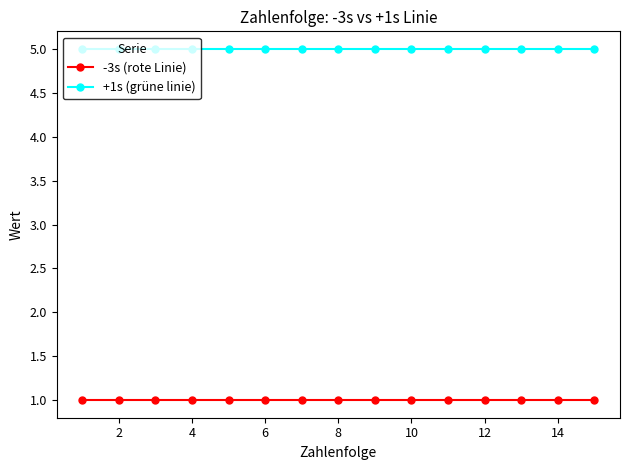

What is the value of the -3s (rote Linie) point at the 6th from the left?

1